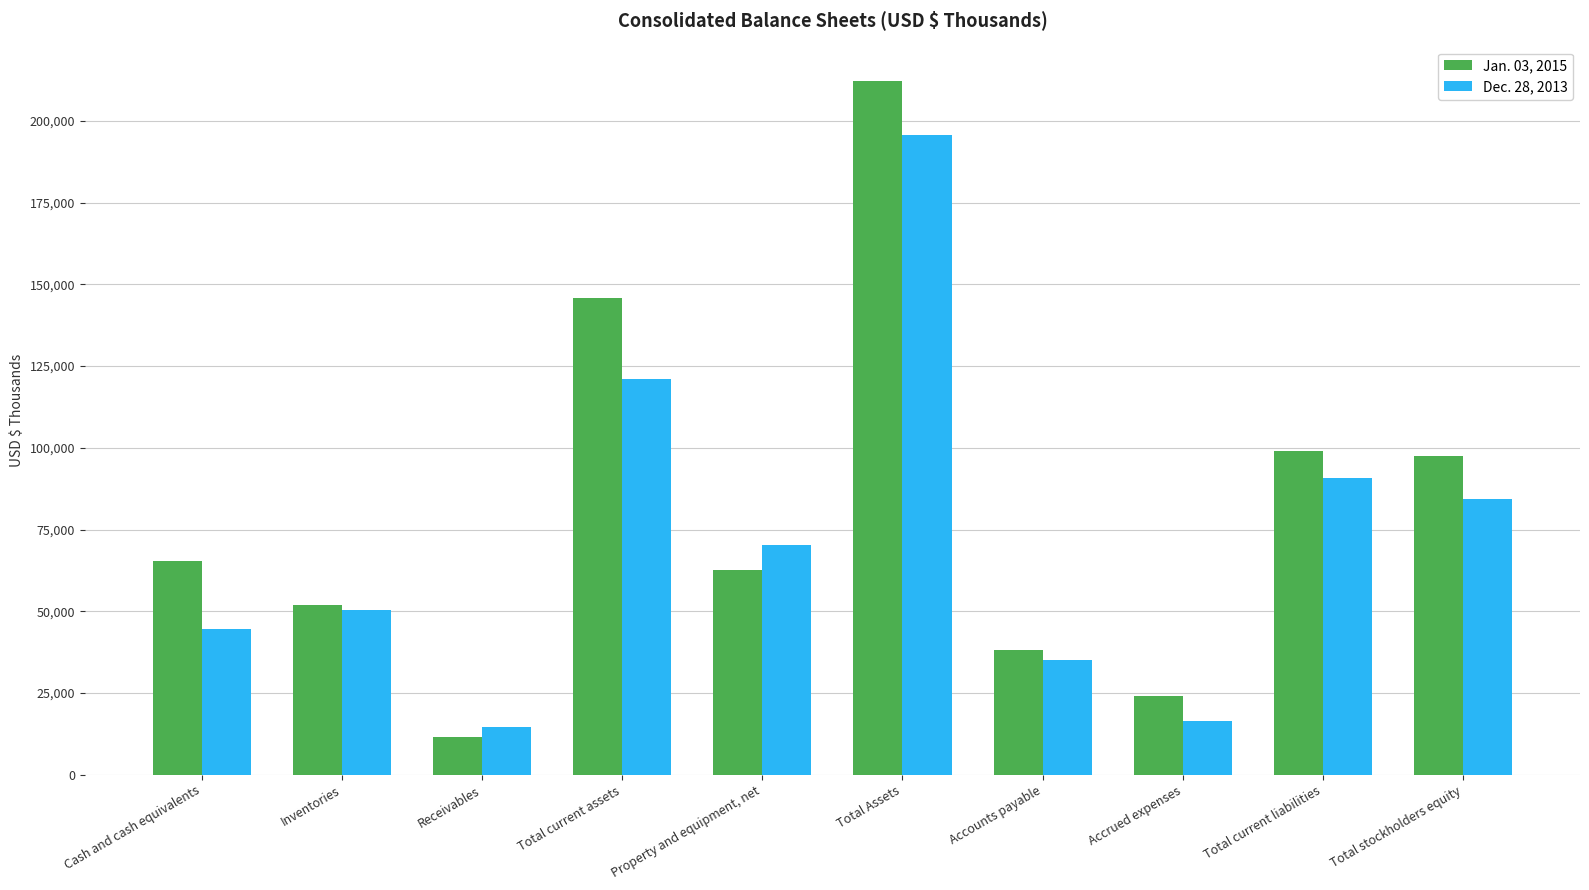

Is the value of Dec. 28, 2013 at Accrued expenses greater than the value of Jan. 03, 2015 at Receivables?

Yes